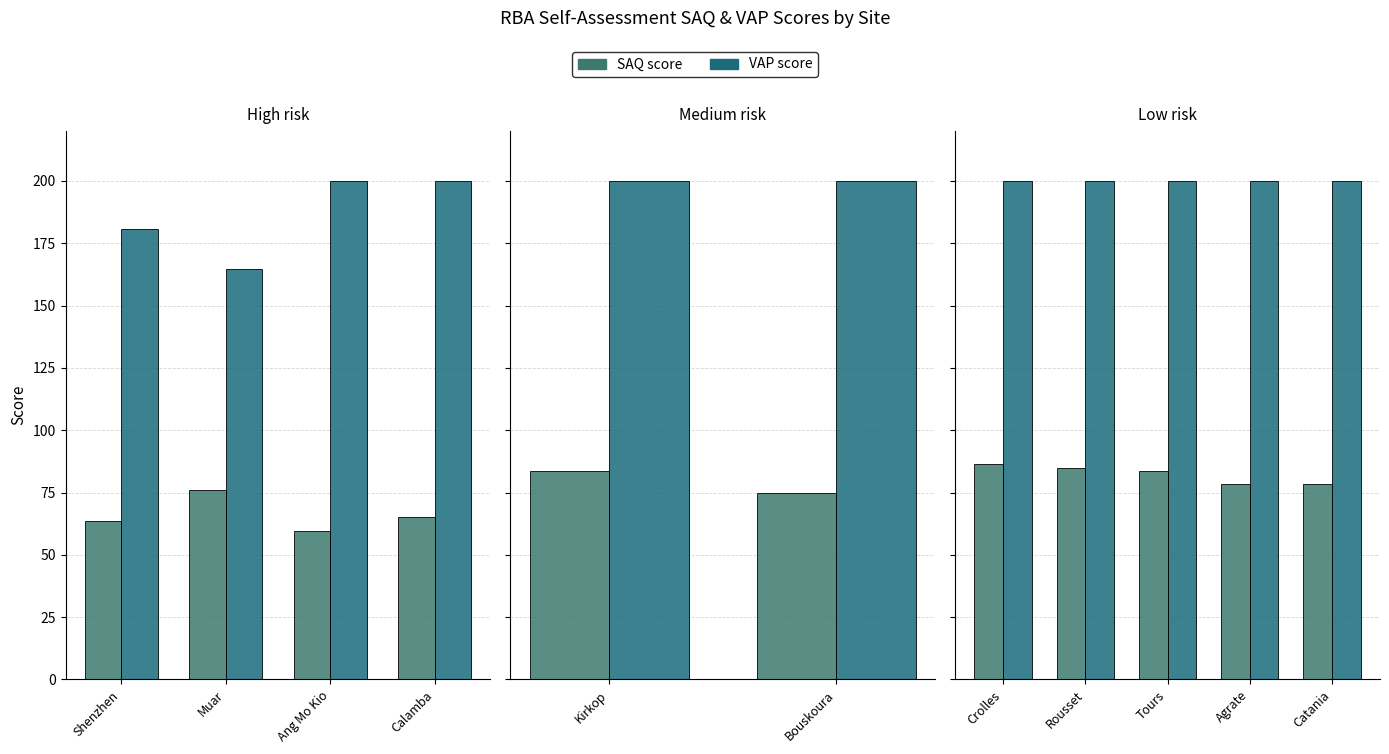

The value of SAQ score at Tours is 47.9. True or false?

False